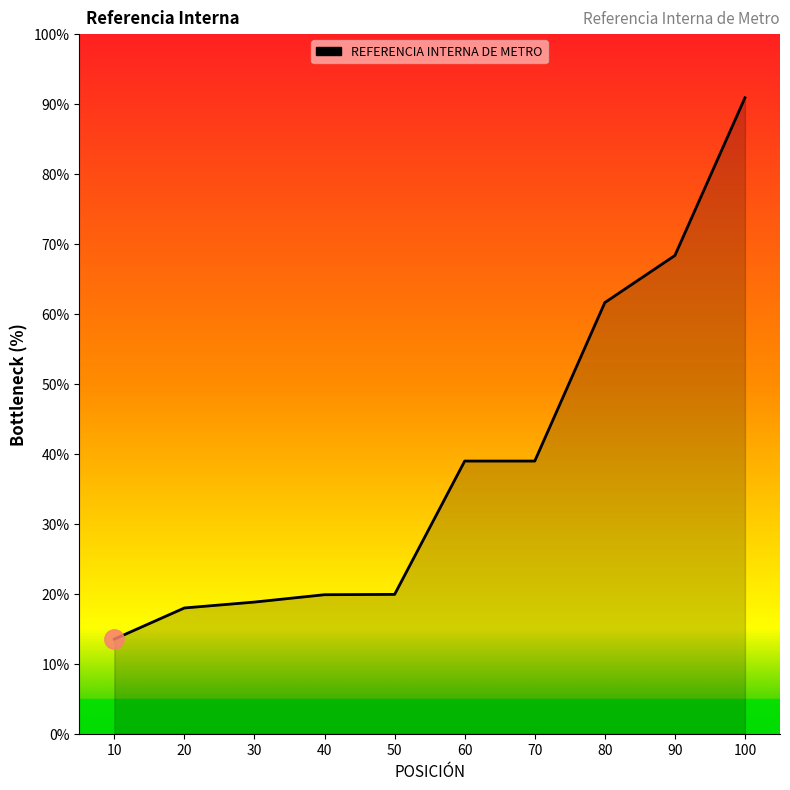

Count the number of values greater than 38.

5